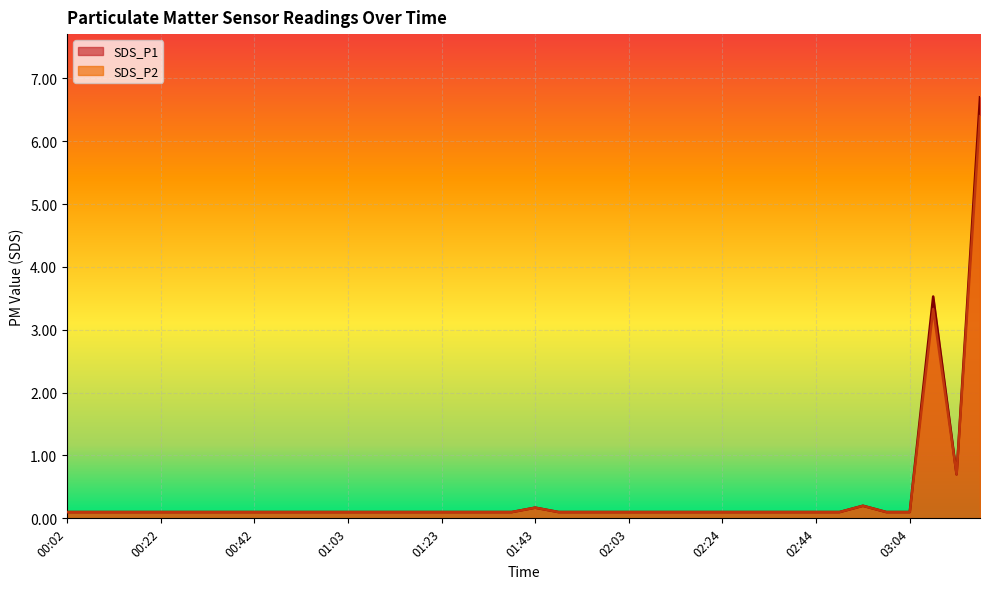

Reading left to right, transcribe all the data shown in this chart.

SDS_P1: 0.1	0.1	0.1	0.1	0.1	0.1	0.1	0.1	0.1	0.1	0.1	0.1	0.1	0.1	0.1	0.1	0.1	0.1	0.1	0.1	0.2	0.1	0.1	0.1	0.1	0.1	0.1	0.1	0.1	0.1	0.1	0.1	0.1	0.1	0.2	0.1	0.1	3.5	0.7	6.7
SDS_P2: 0.1	0.1	0.1	0.1	0.1	0.1	0.1	0.1	0.1	0.1	0.1	0.1	0.1	0.1	0.1	0.1	0.1	0.1	0.1	0.1	0.2	0.1	0.1	0.1	0.1	0.1	0.1	0.1	0.1	0.1	0.1	0.1	0.1	0.1	0.2	0.1	0.1	3.3	0.7	6.4